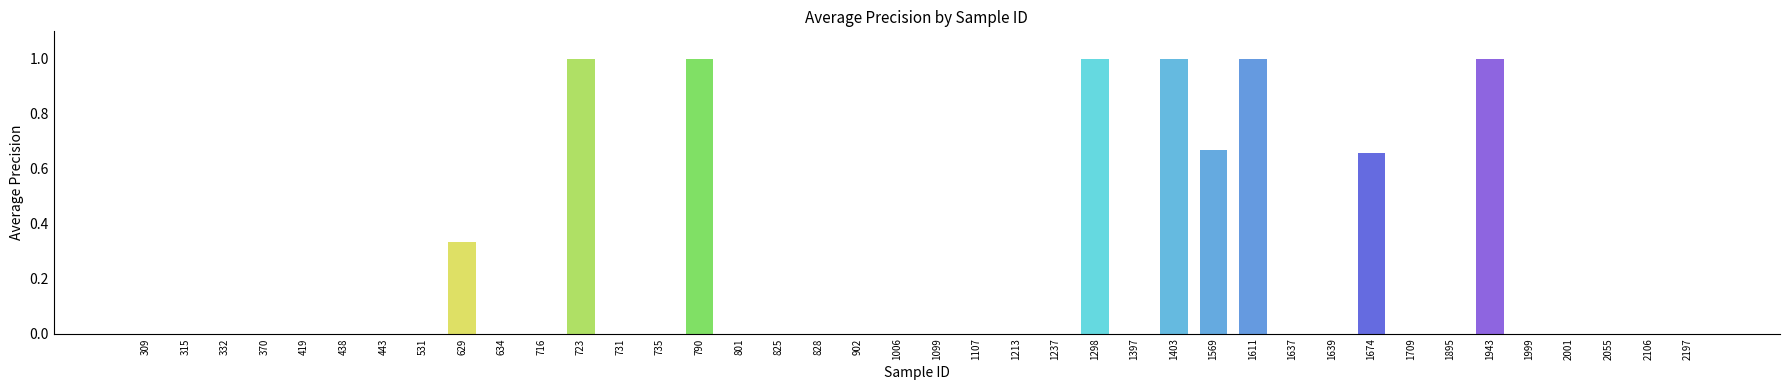

What is the change in value from 723 to 1895?

-1.0